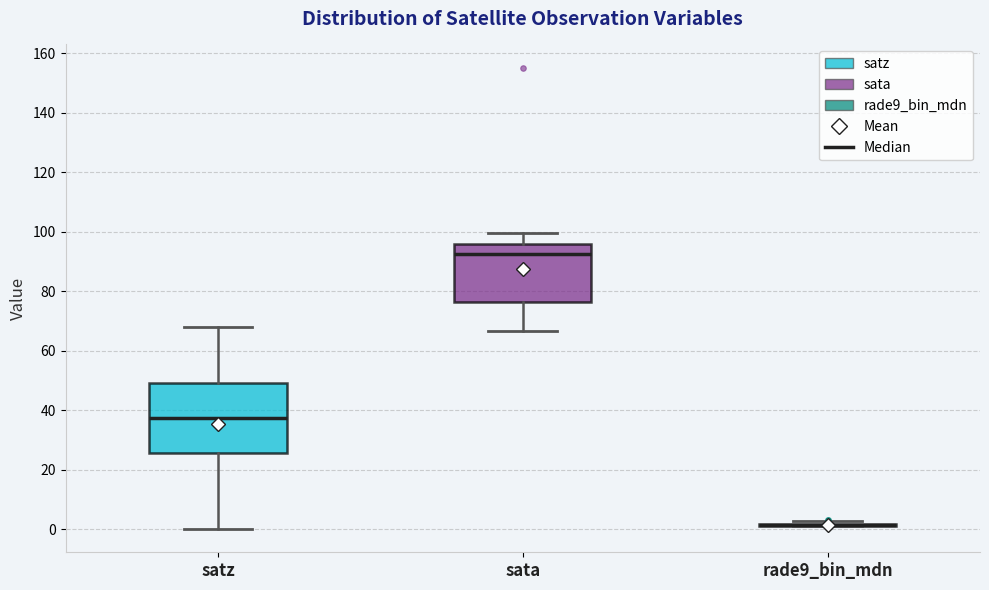

Which box is the tallest, from its lower edge to its upper edge?

satz